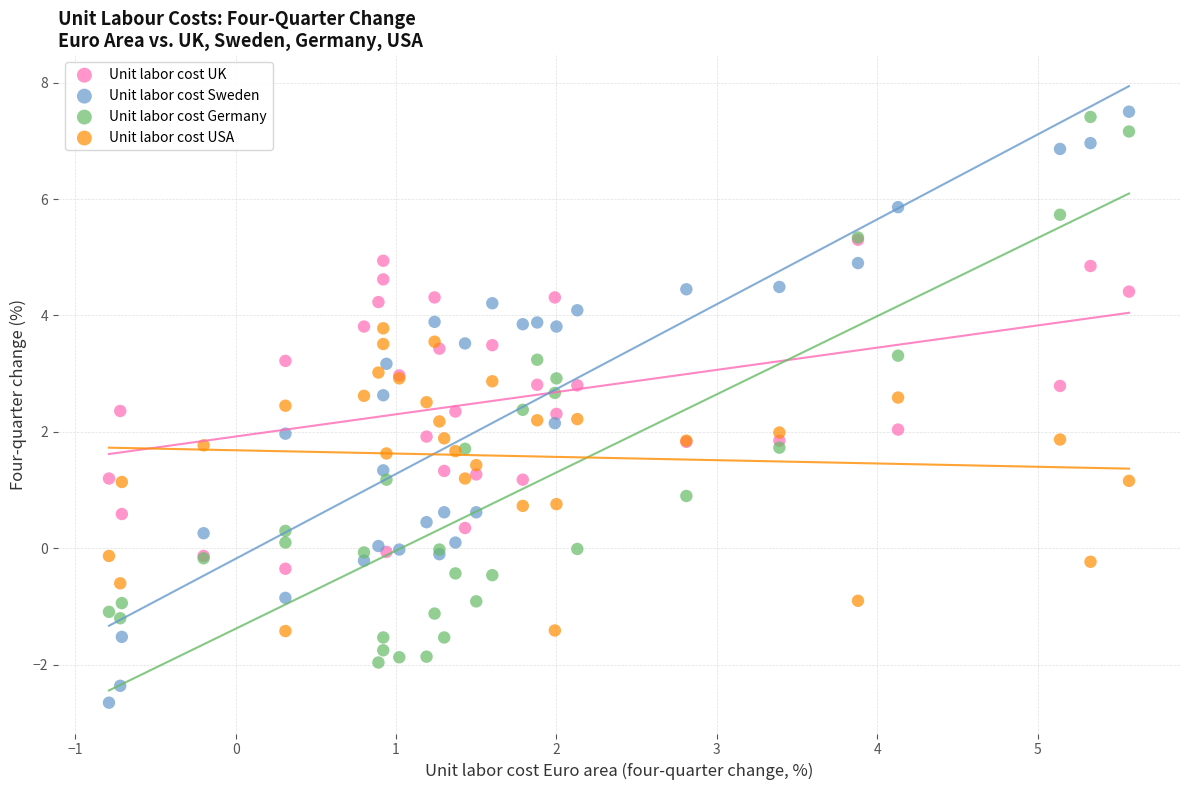

Which series contains the lowest Y value?

Unit labor cost Sweden